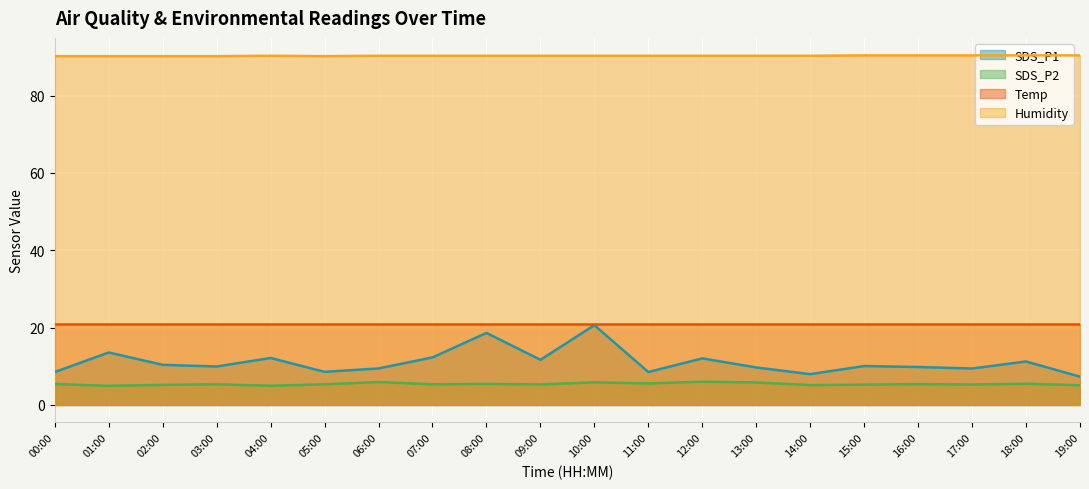

Which series has the widest spread of values?

SDS_P1